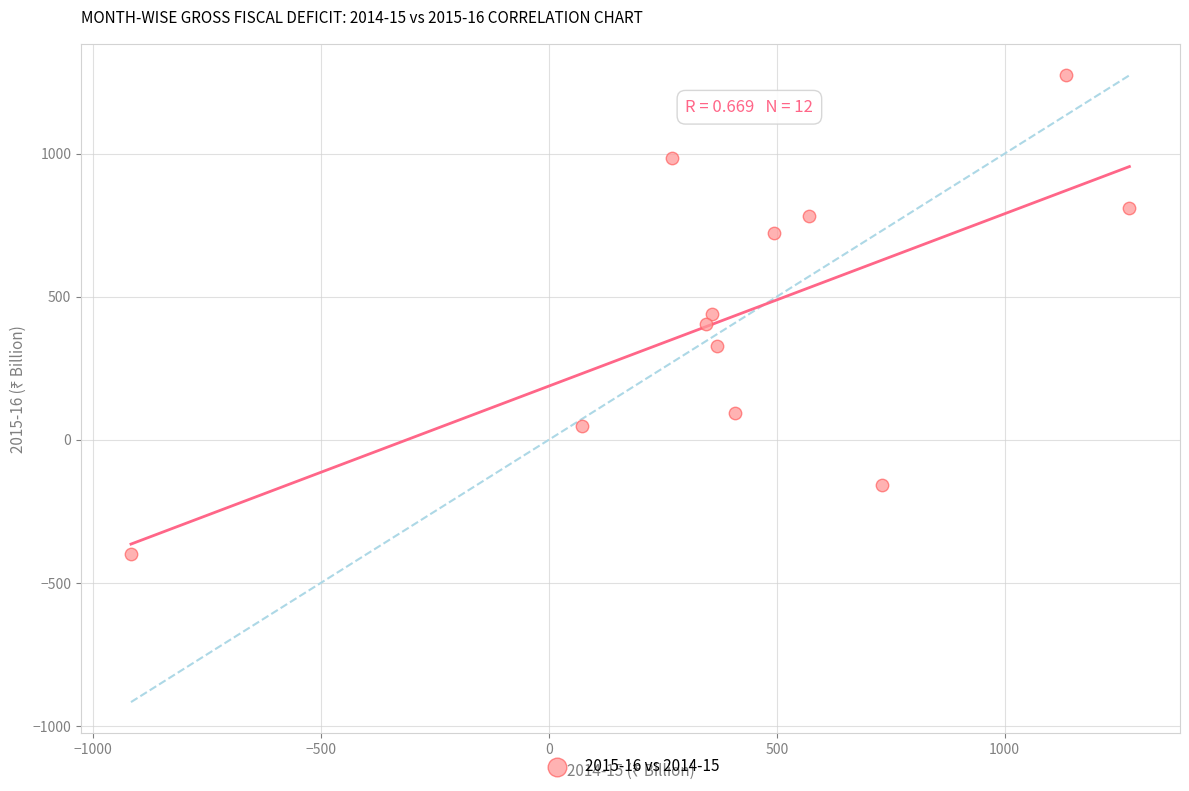

What is the average Y value?

444.0